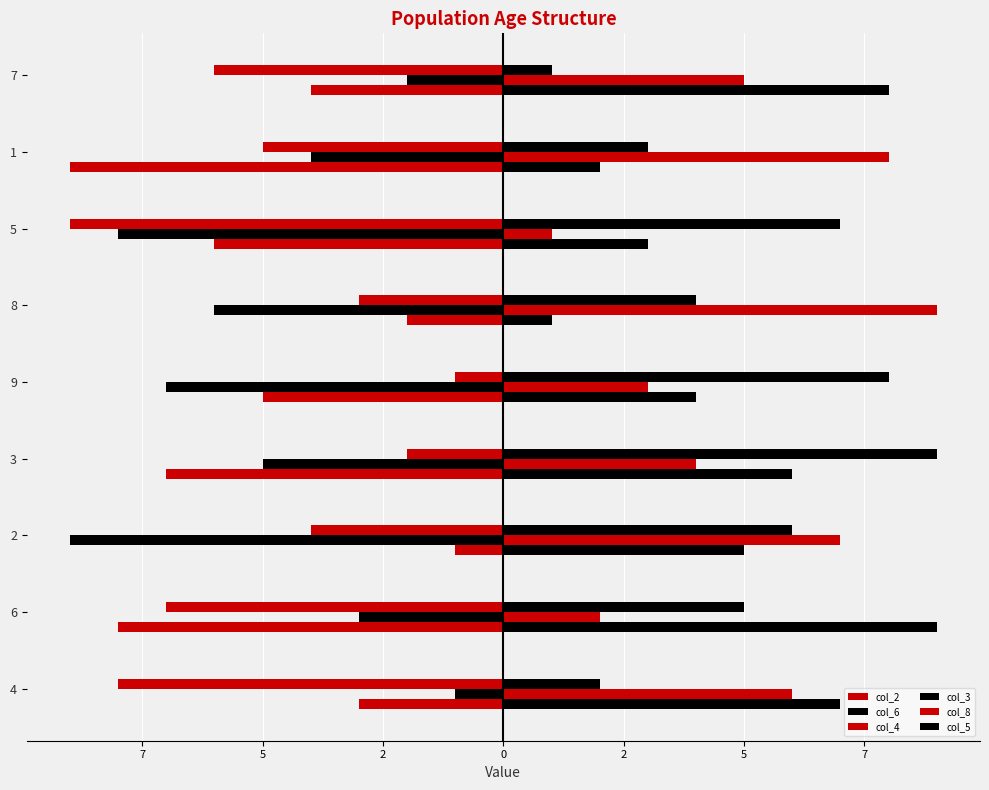

What is the average value of the col_4 series?

-5